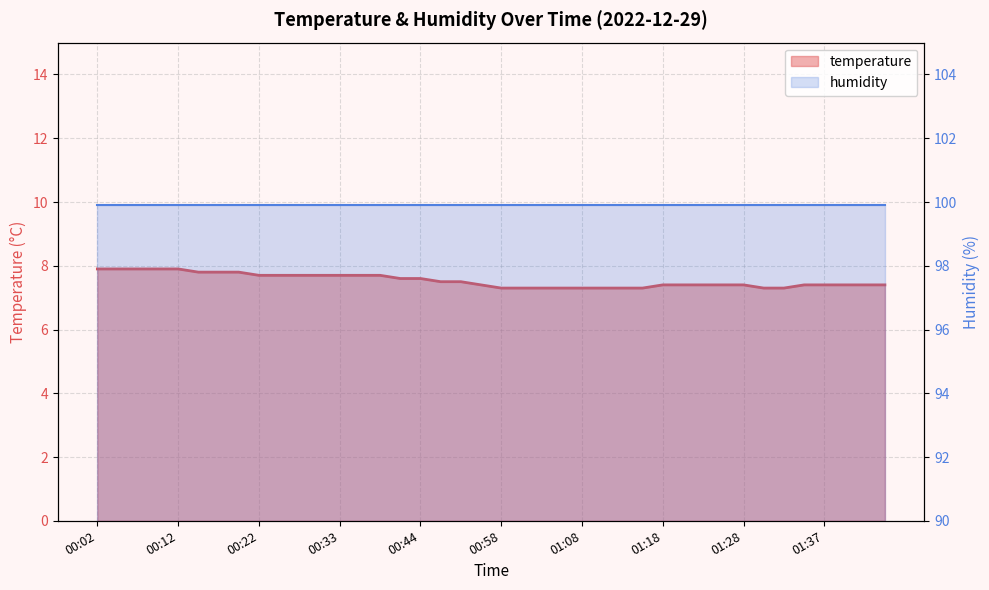

What is the sum of all values?

301.4